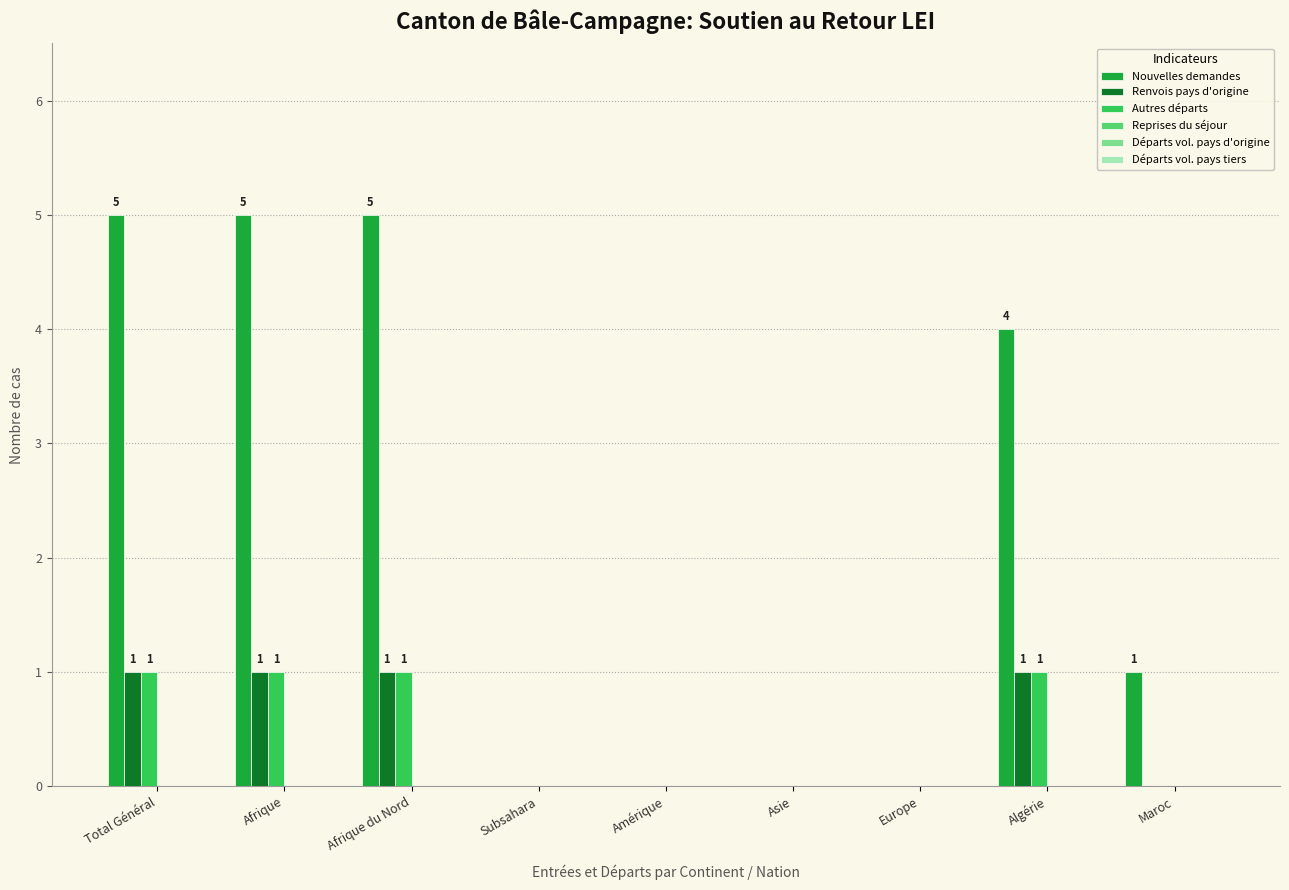

Is it true that Nouvelles demandes equals 5 at Afrique du Nord?

True